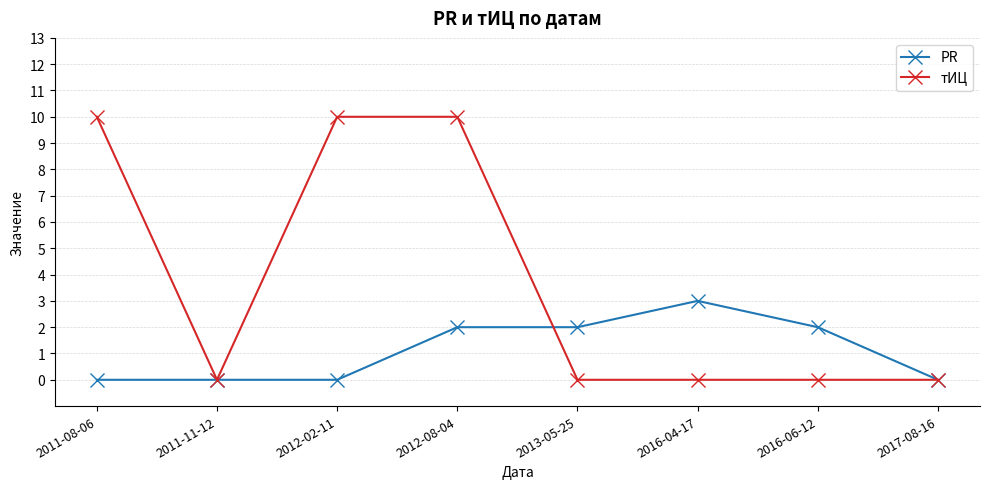

At how many categories does at least one series exceed 8?

3